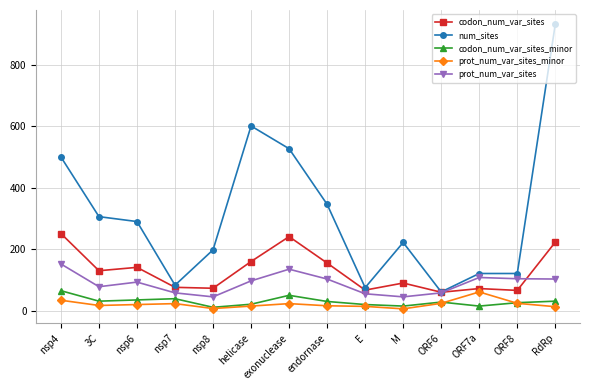

How many lines are shown in the chart?

5